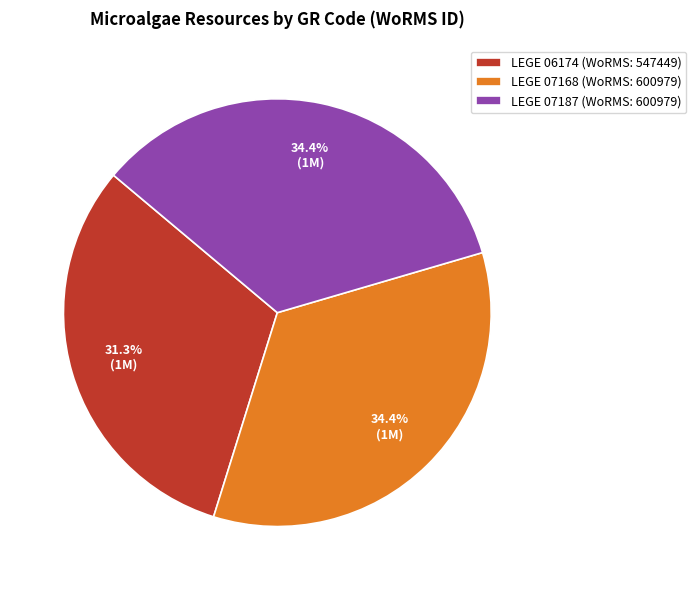

The LEGE 06174 slice represents 31% of the pie. True or false?

True